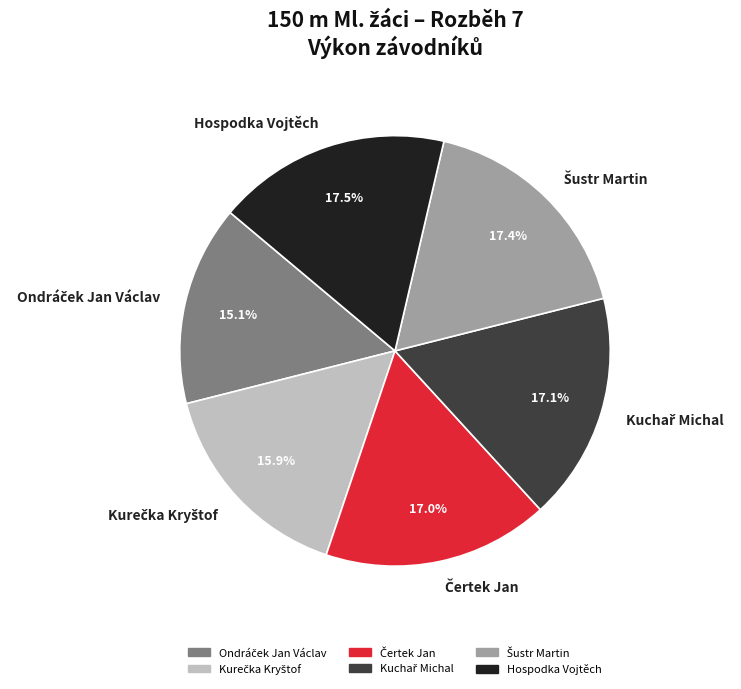

Is there any slice that represents more than half of the pie?

No